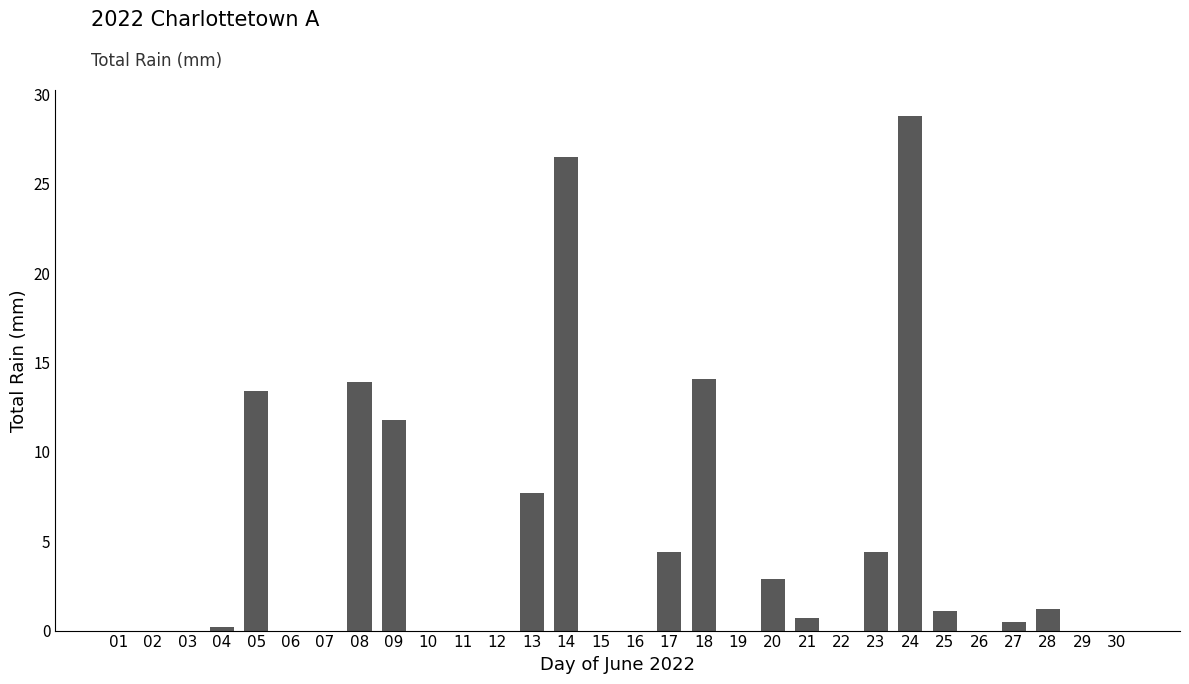

What is the maximum value shown in the chart?

28.8